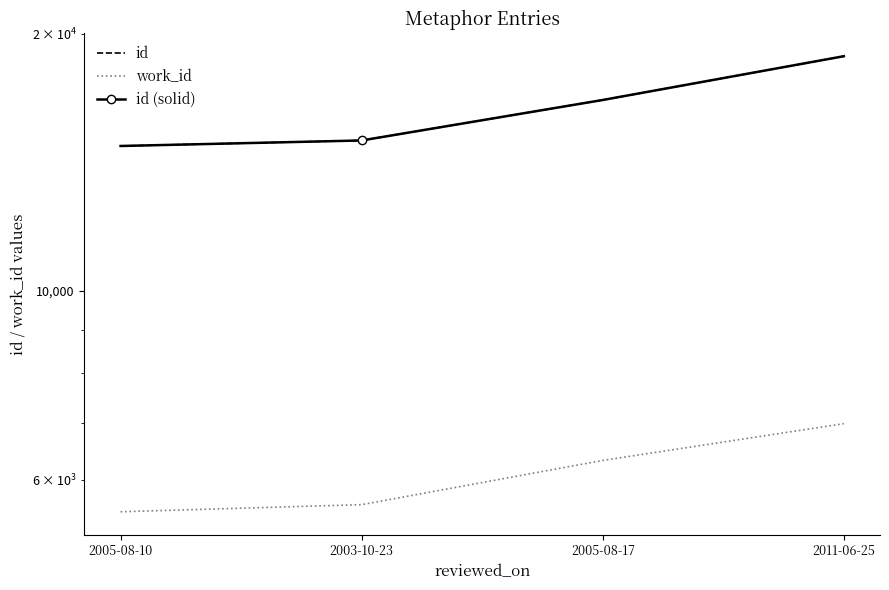

What position from the right is 2003-10-23?

3